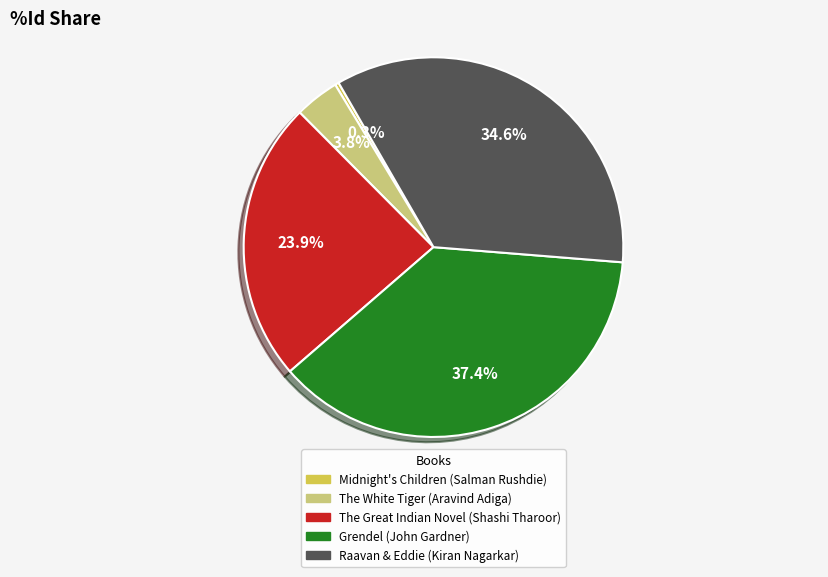

How much of the chart is everything except The Great Indian Novel?

76.1%